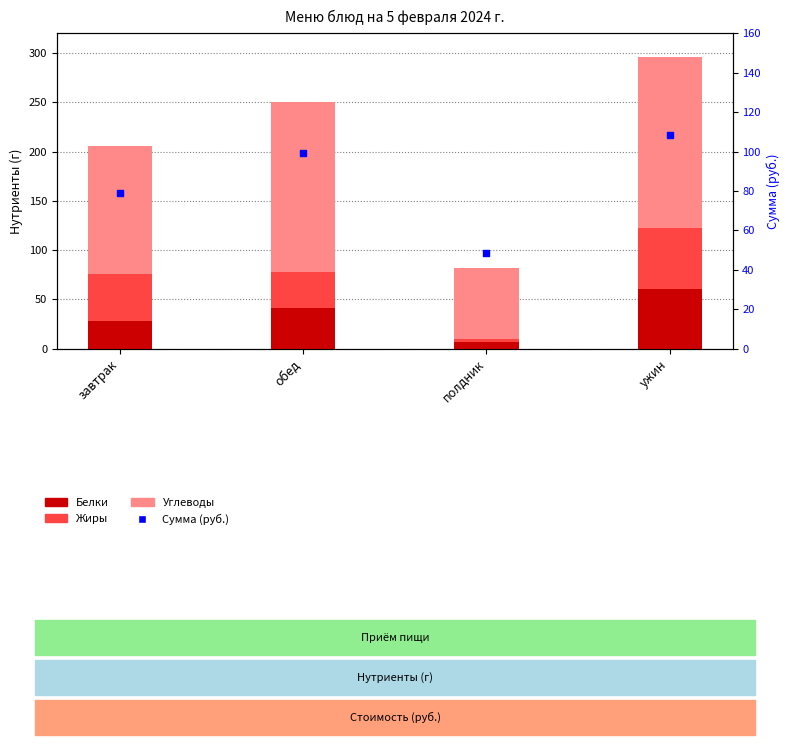

At how many categories does at least one series exceed 87?

3